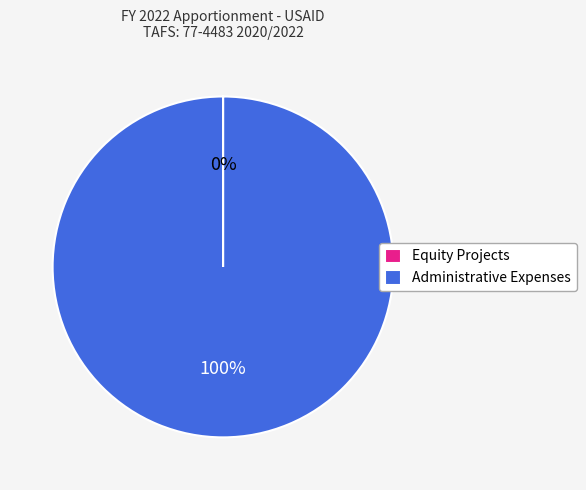

To the nearest percent, what is the difference between the largest and smallest slice percentages?

100%